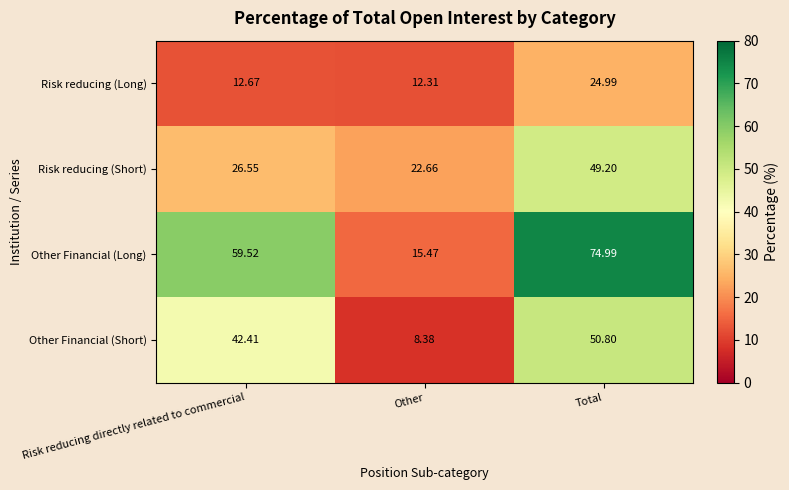

Which series has the widest spread of values?

Other Financial (Long)